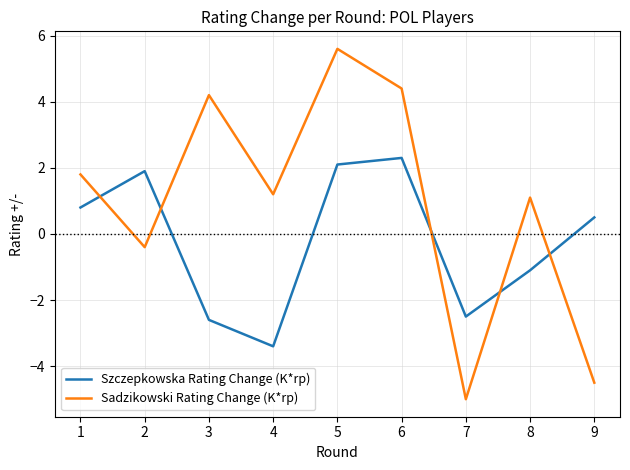

What is the sum of all Sadzikowski Rating Change (K*rp) values?

8.4